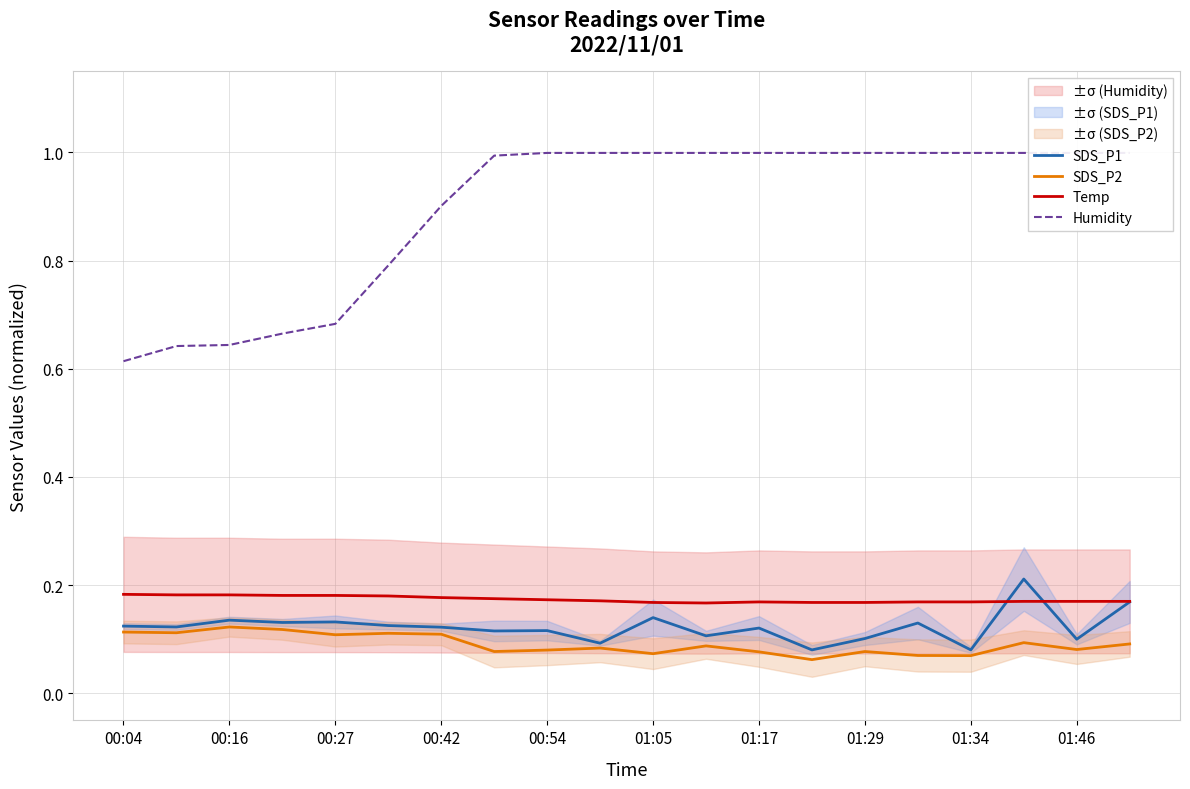

True or false: Temp and SDS_P1 cross at least once.

True